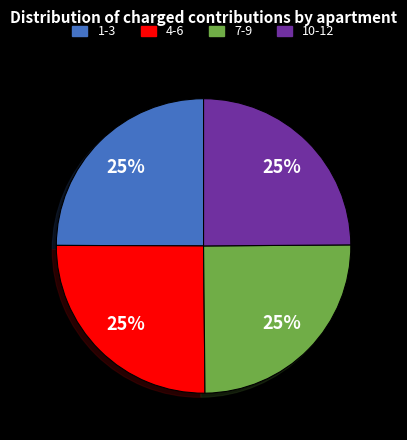

To the nearest percent, what is the combined percentage of 1-3 and 7-9?

50%